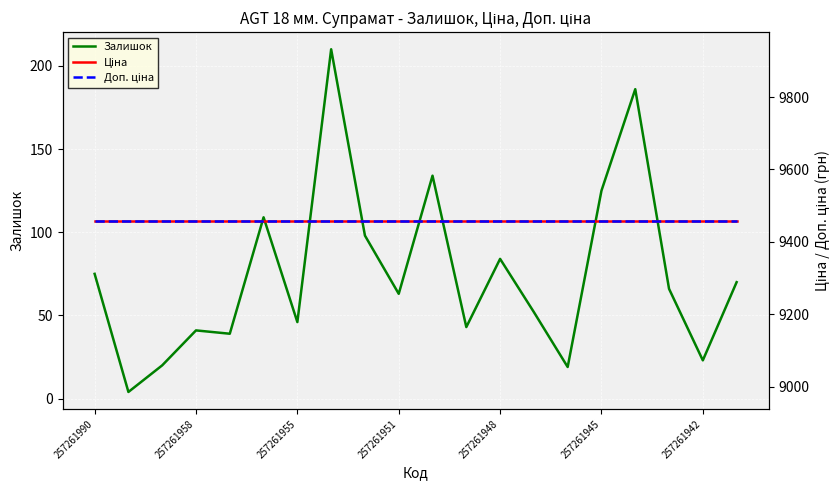

What are all the series names shown in the legend?

Залишок, Ціна, Доп. ціна